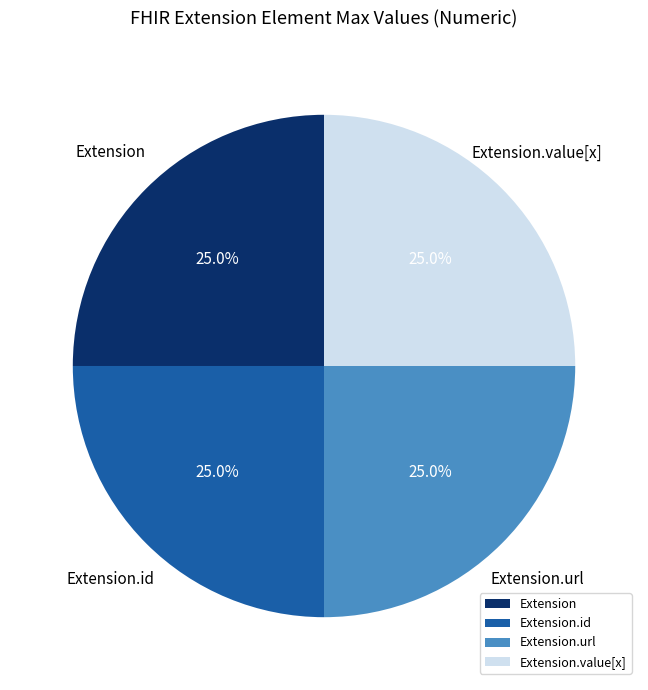

Is there any slice that represents more than half of the pie?

No